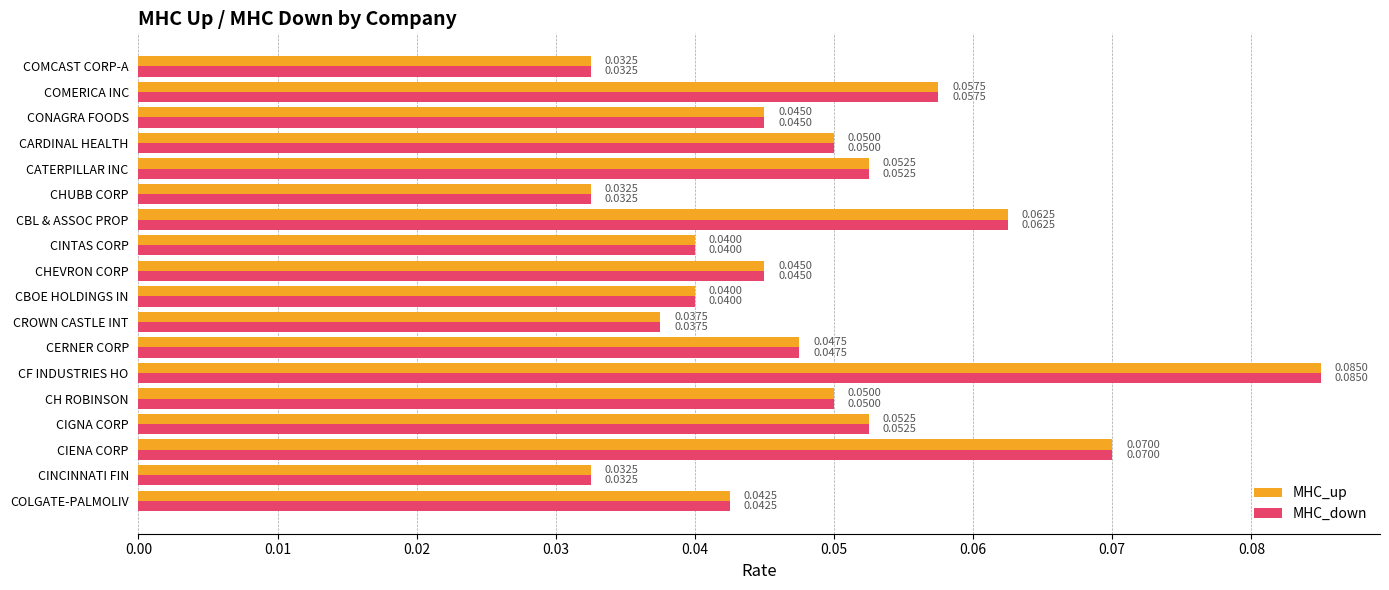

At which category is the sum across all series the highest?

CF INDUSTRIES HO